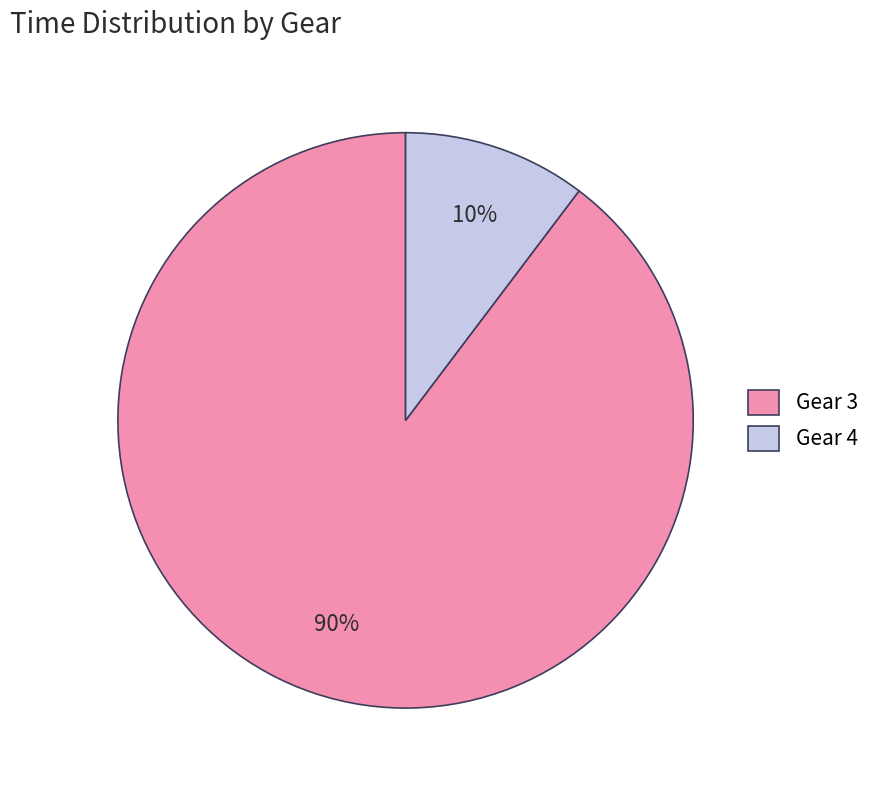

Rank the categories by value from lowest to highest.

Gear 4, Gear 3